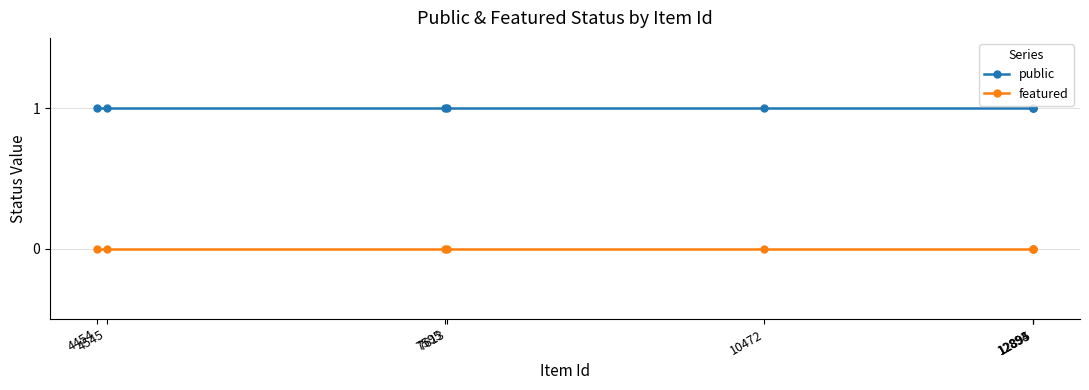

What is the average value of the public series?

1